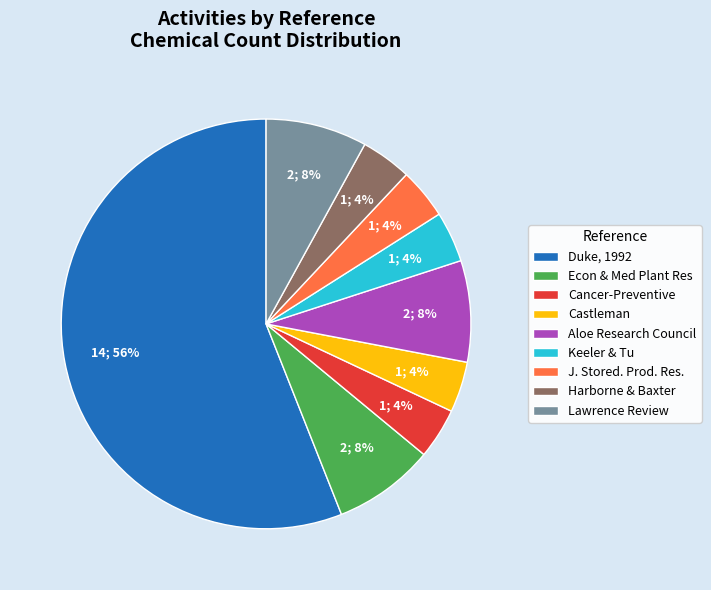

To the nearest percent, what percentage of the pie is J. Stored. Prod. Res.?

4%